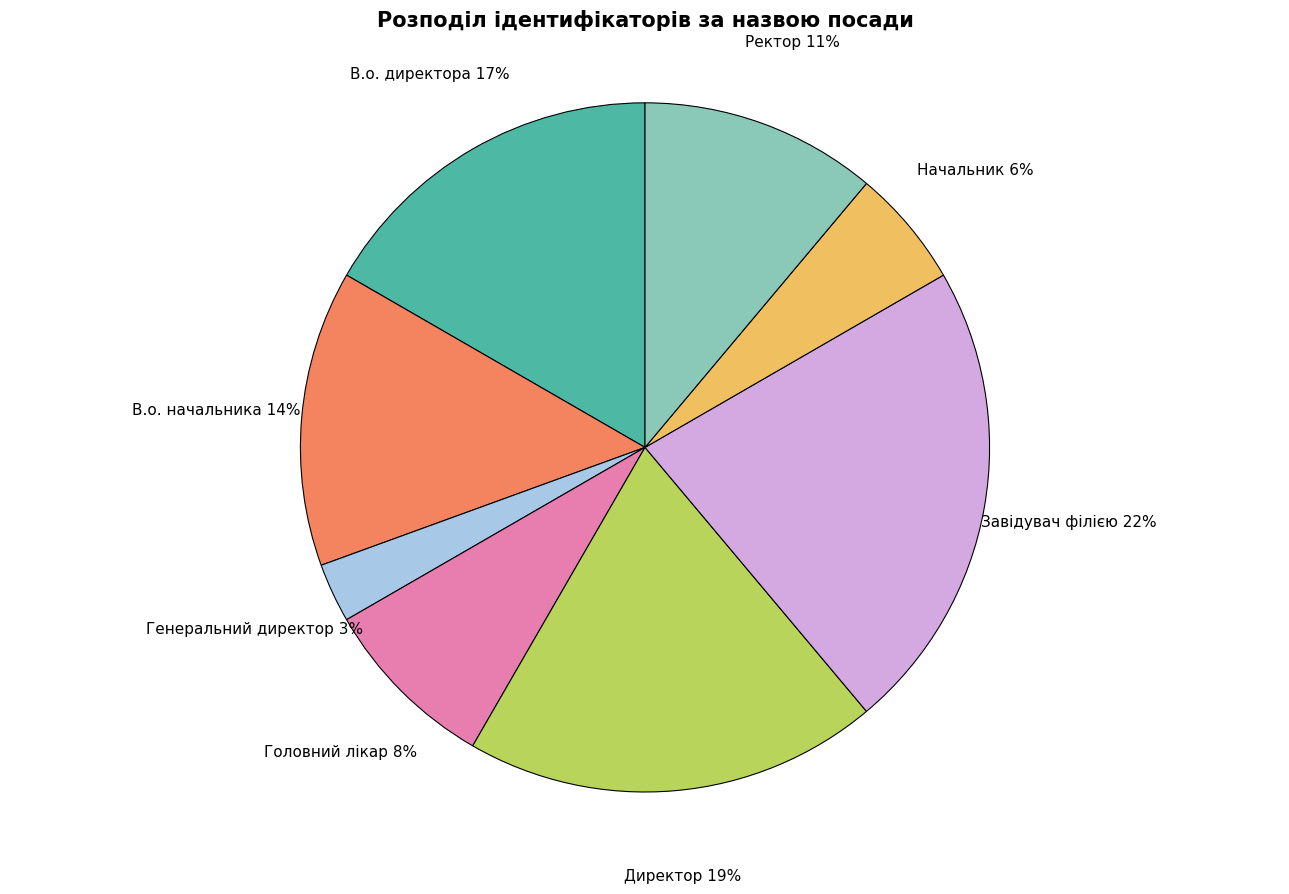

Is Ректор the majority of the pie?

No